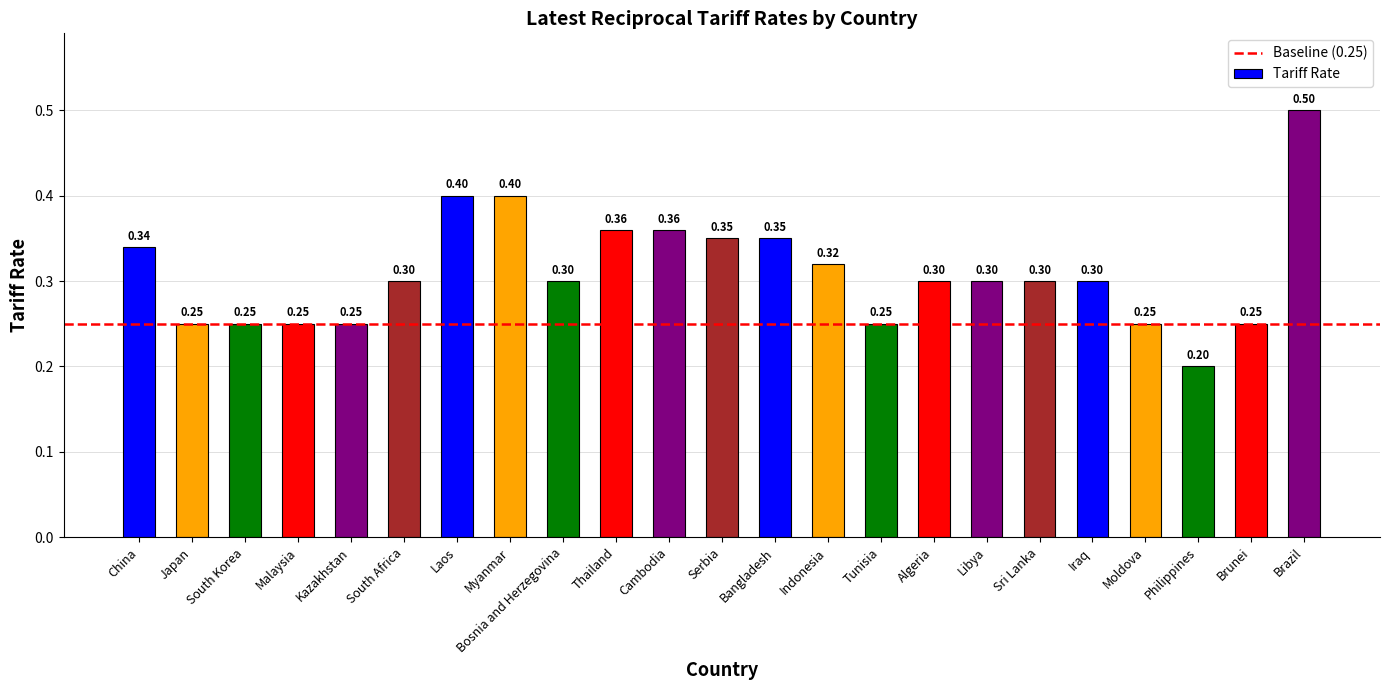

What is the greatest value displayed?

0.5